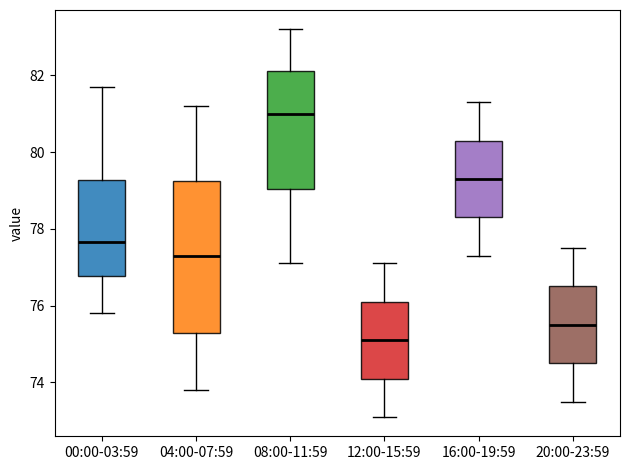

Comparing the boxes themselves (not the whiskers), which one is the tallest?

04:00-07:59